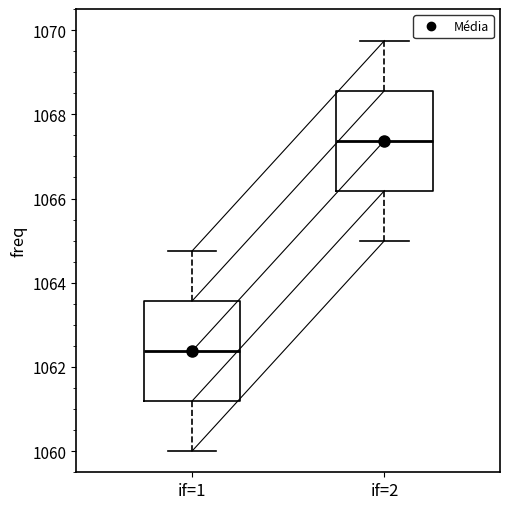

Reading left to right, transcribe this box plot: for each box, give where its median line is, the range the box spans, and where its two whiskers end, as read against the y-axis. The values are not printed on the chart, so give them approximately, as read against the axis.

if=1: median 1062.4, box 1061.2 to 1063.6, whiskers 1060.0 to 1064.8
if=2: median 1067.4, box 1066.2 to 1068.6, whiskers 1065.0 to 1069.8